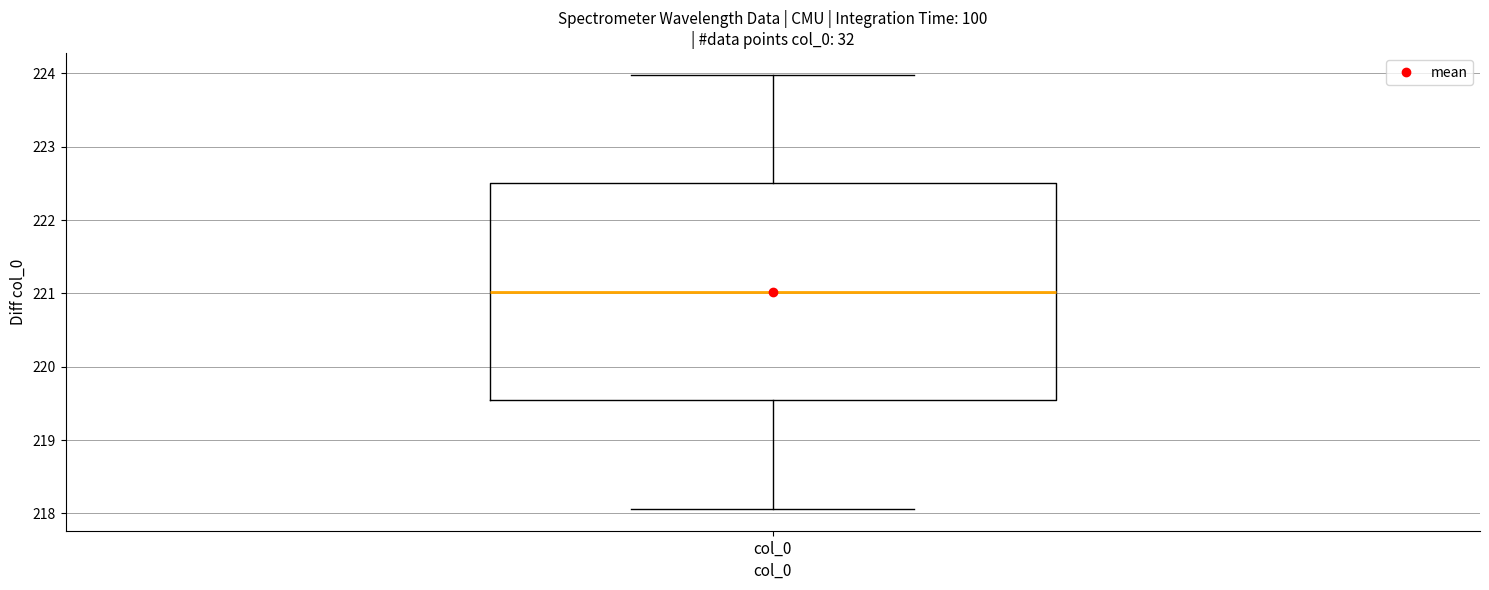

Where is the upper edge of the box for col_0 on the y-axis? The values are not printed on the chart, so give them approximately, as read against the axis.

222.5